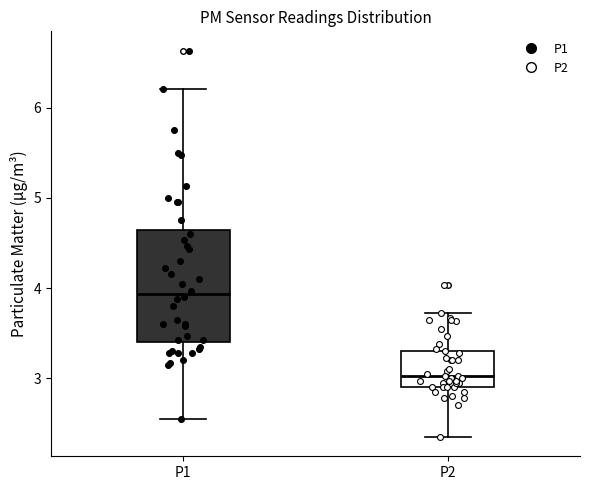

Which box's median line is the highest?

P1